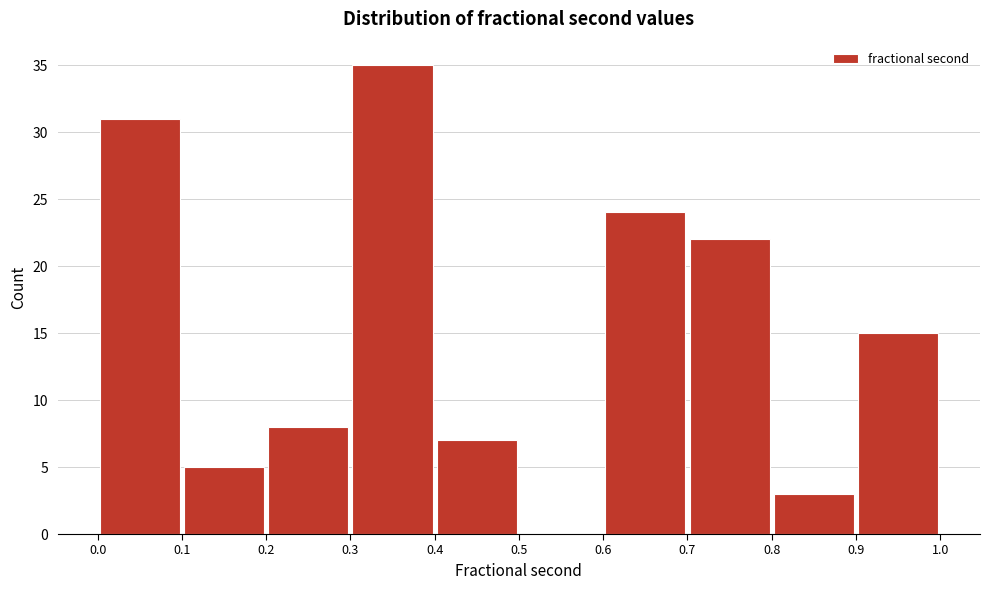

Which range on the x-axis has the tallest bar?

0.3 to 0.4